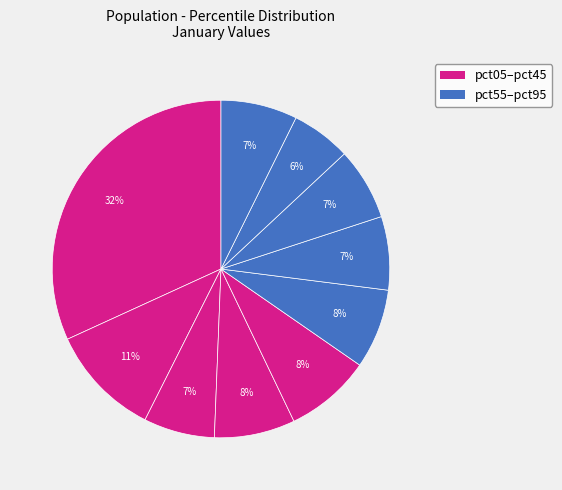

How many slices are in this pie chart?

10